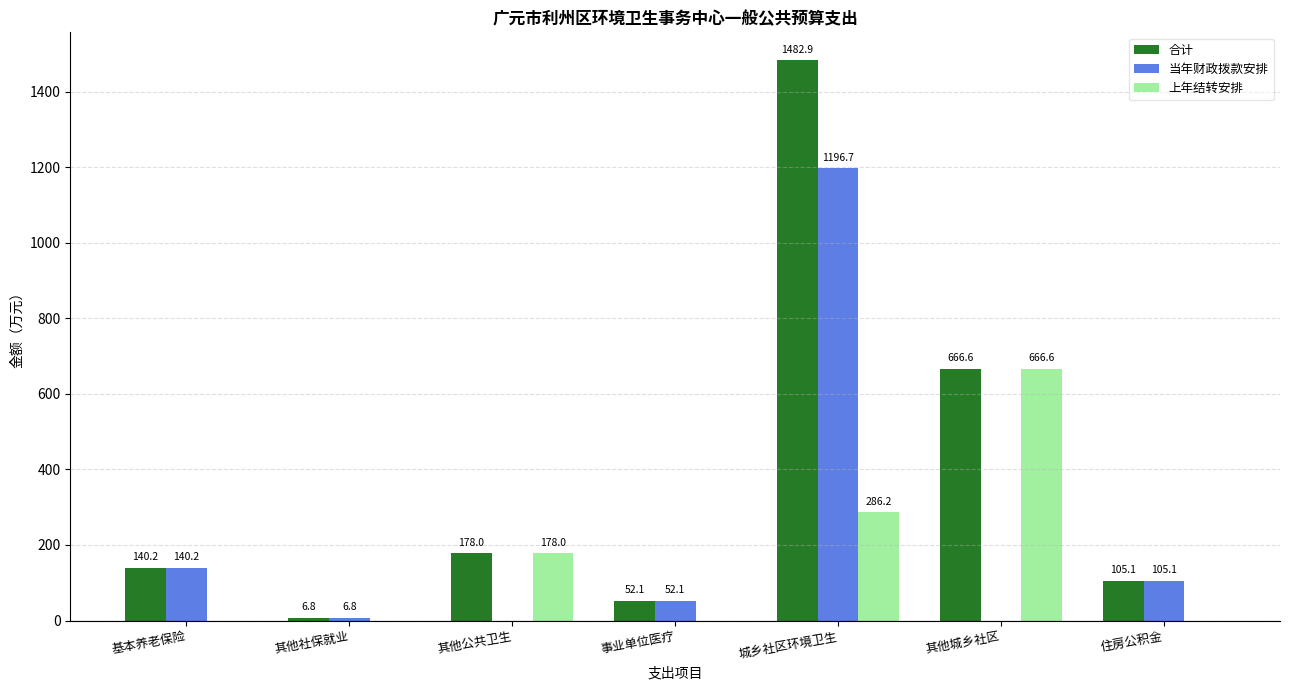

The 合计 series shows 254.2 at 其他公共卫生. True or false?

False